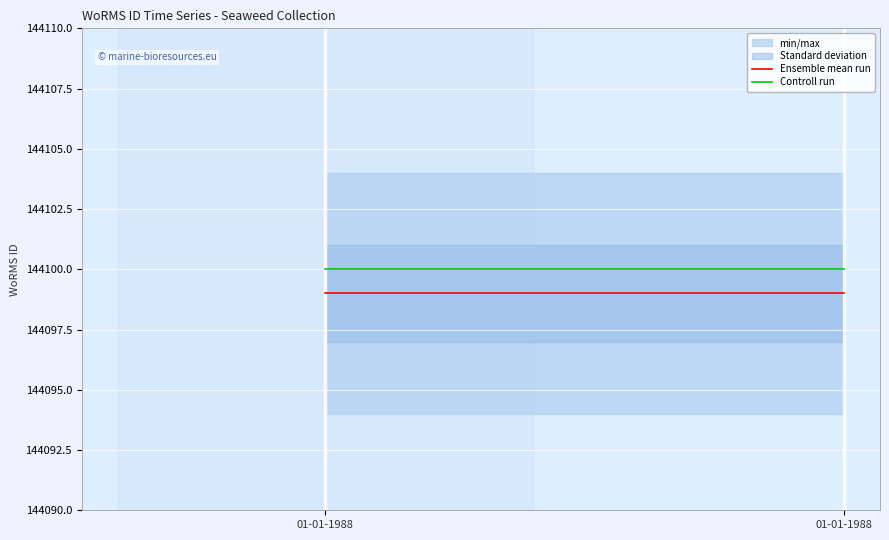

How many lines are shown in the chart?

2